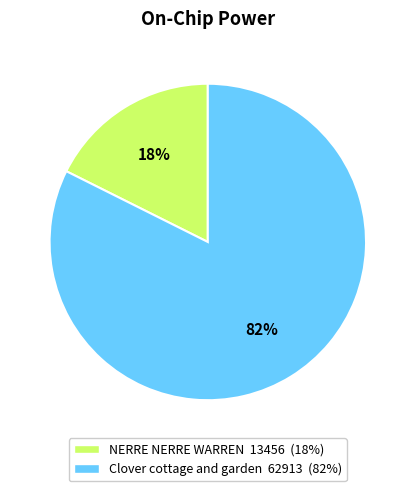

What is the largest slice in the pie chart?

Clover cottage and garden